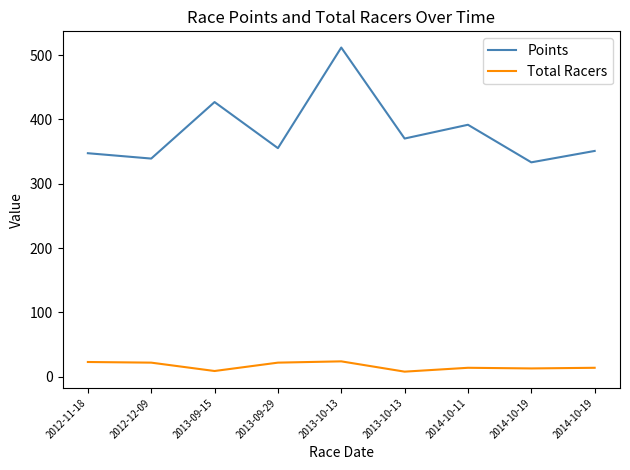

Rank the series at 2013-10-13 from highest to lowest value.

Points, Total Racers